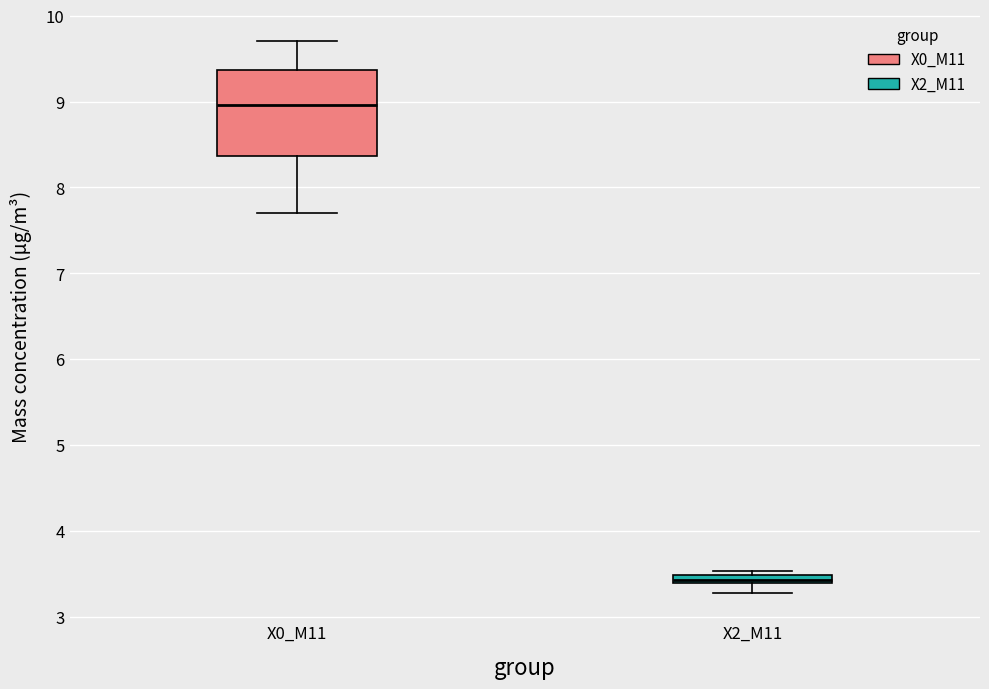

Where is the upper edge of the box for X2_M11 on the y-axis? The values are not printed on the chart, so give them approximately, as read against the axis.

3.5